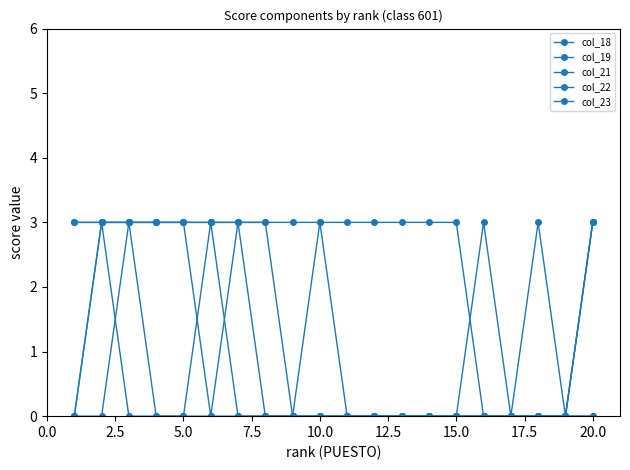

How many data points in col_19 are less than 3?

5